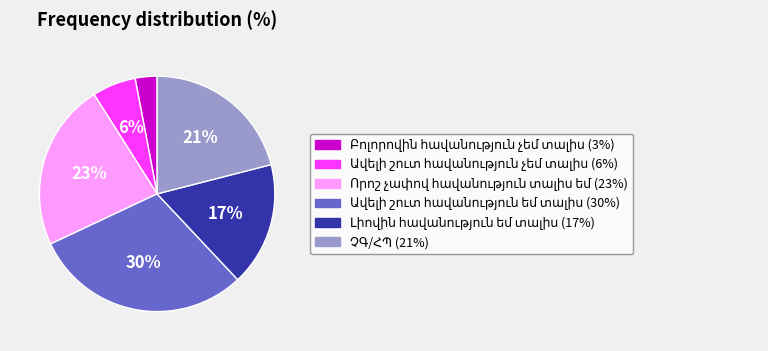

Does any single category account for the majority?

No